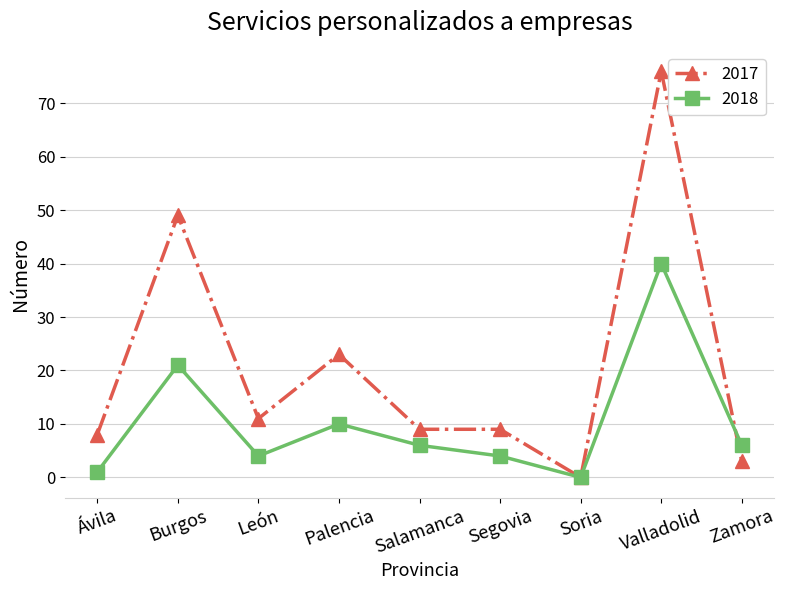

Does the chart display data point markers on the line(s)?

Yes